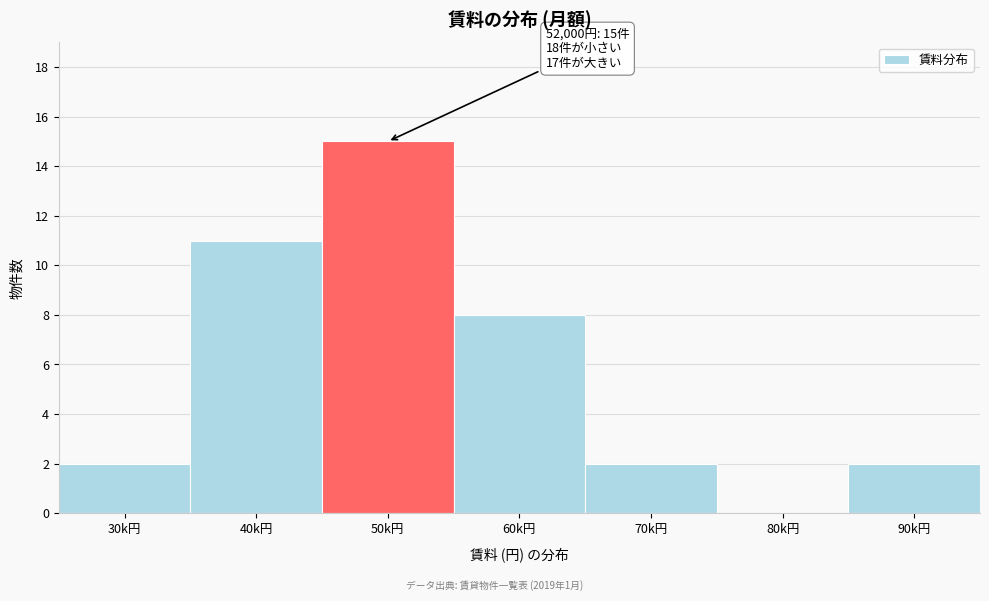

Reading right to left, list all the values displayed in this chart.

90k円=2	80k円=0	70k円=2	60k円=8	50k円=15	40k円=11	30k円=2